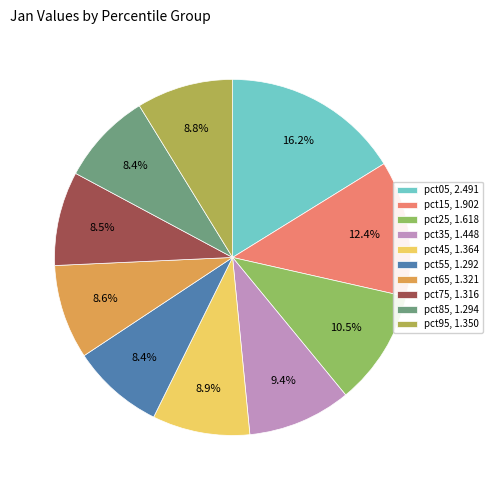

Count the number of slices in the pie.

10